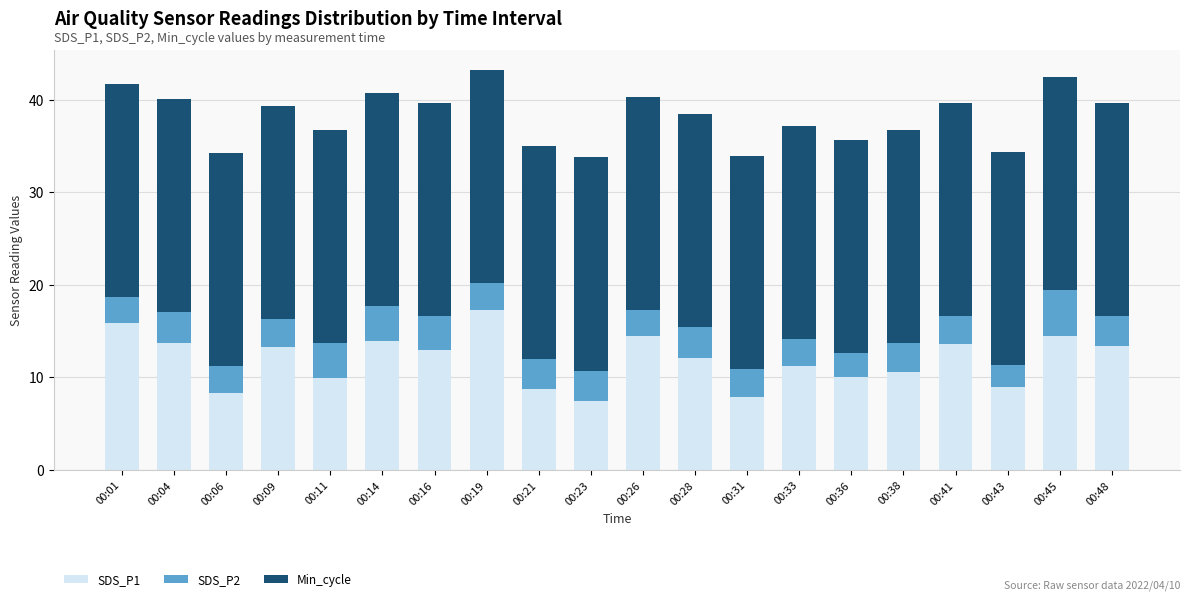

What is the average value of the SDS_P1 series?

11.9